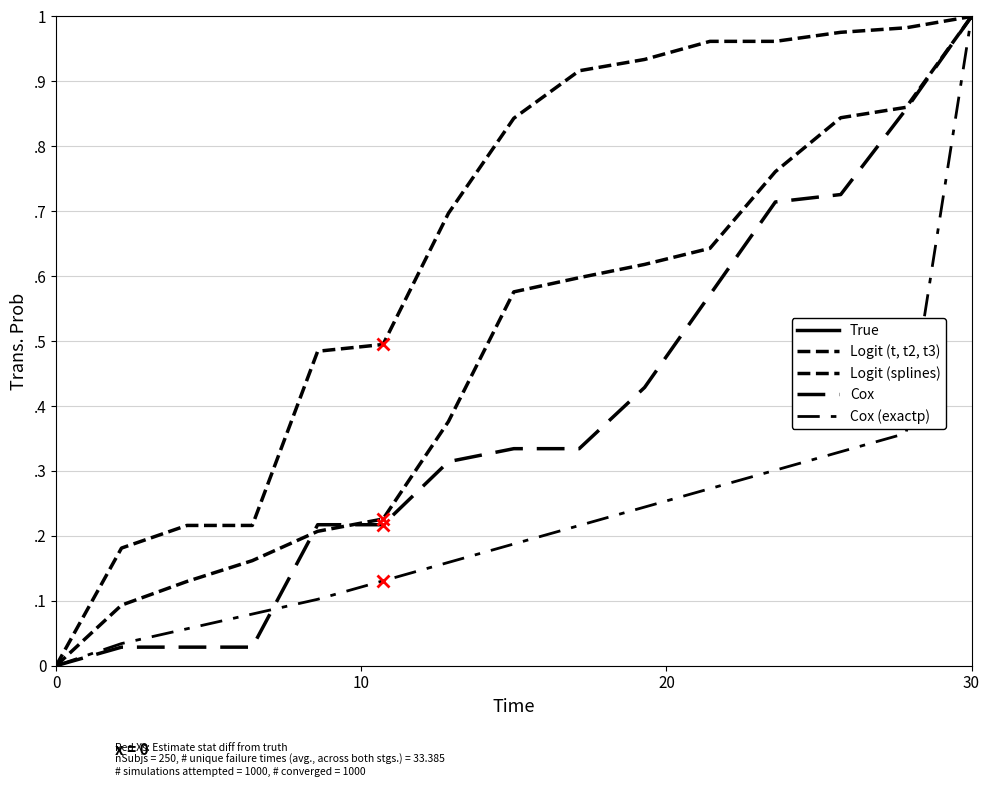

The value of Logit (t, t2, t3) at 6 is 0.6. True or false?

False